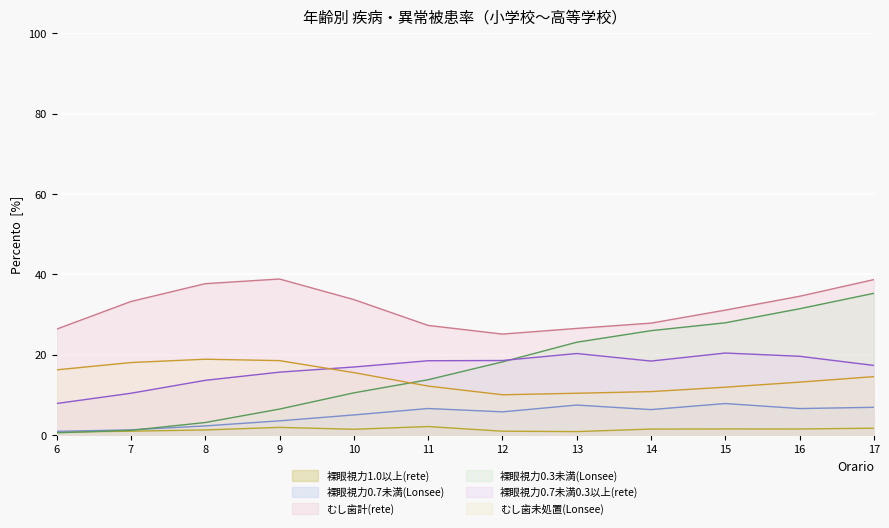

Is the value of 裸眼視力0.3未満(Lonsee) at 15 greater than the value of 裸眼視力0.7未満0.3以上(rete) at 11?

Yes